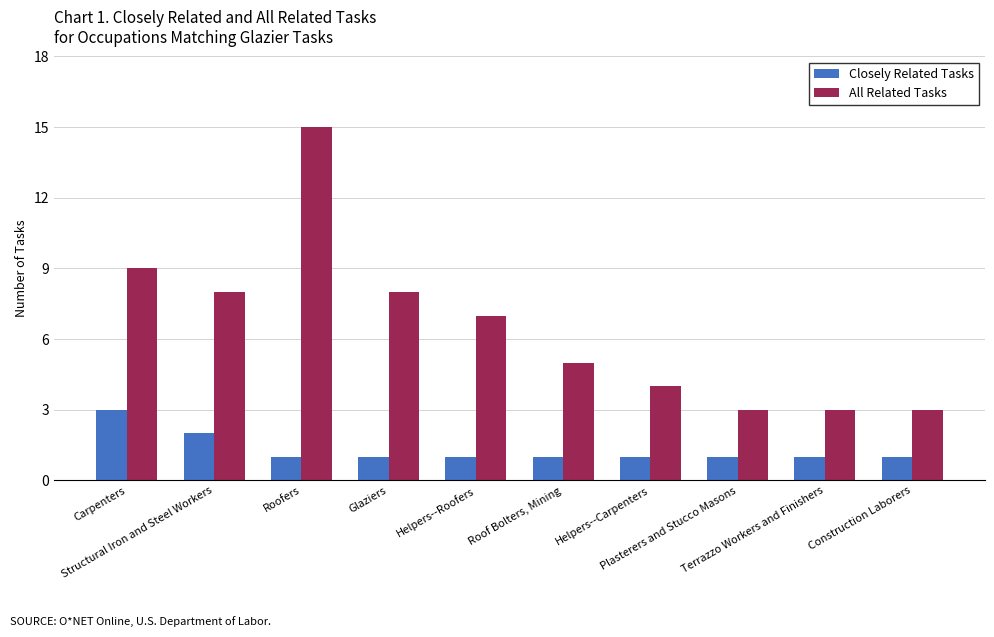

Which series has the largest total across all categories?

All Related Tasks